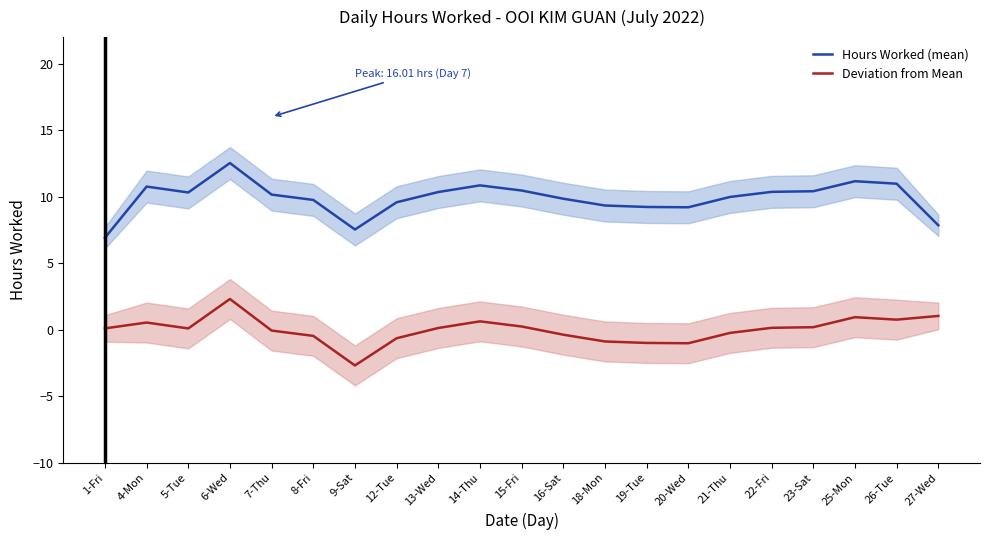

Between 7-Thu and 27-Wed, which series saw the biggest shift?

Hours Worked (mean)